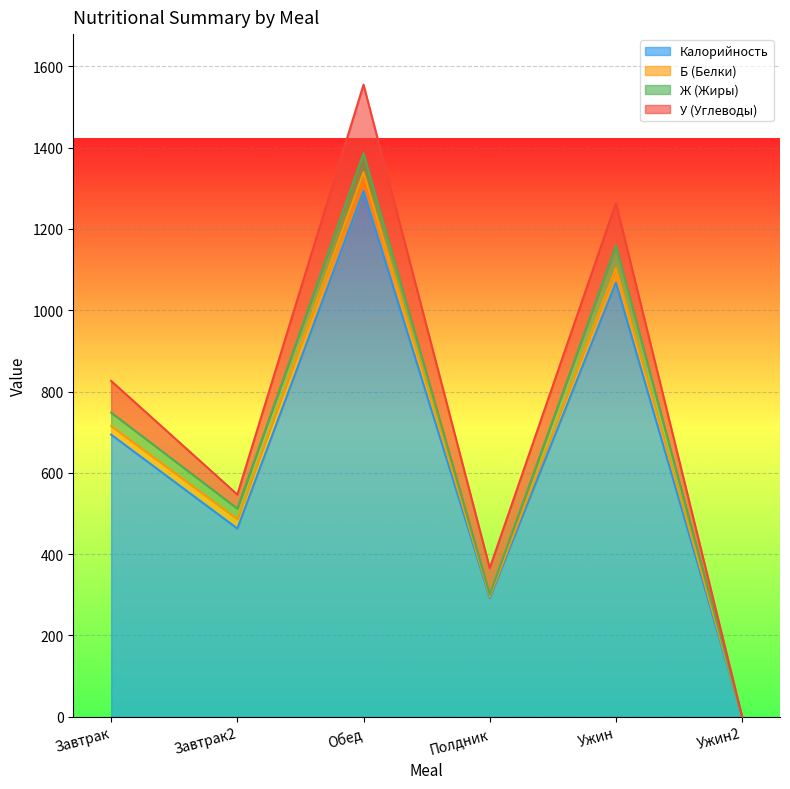

Reading right to left, transcribe all the data shown in this chart.

Калорийность: Ужин2=0.0	Ужин=1068.0	Полдник=292.0	Обед=1293.0	Завтрак2=463.0	Завтрак=694.0
Б (Белки): Ужин2=0.0	Ужин=35.8	Полдник=3.4	Обед=46.1	Завтрак2=23.3	Завтрак=21.1
Ж (Жиры): Ужин2=0.0	Ужин=55.0	Полдник=4.8	Обед=47.0	Завтрак2=25.8	Завтрак=33.1
У (Углеводы): Ужин2=0.0	Ужин=104.7	Полдник=65.4	Обед=168.6	Завтрак2=34.6	Завтрак=77.8